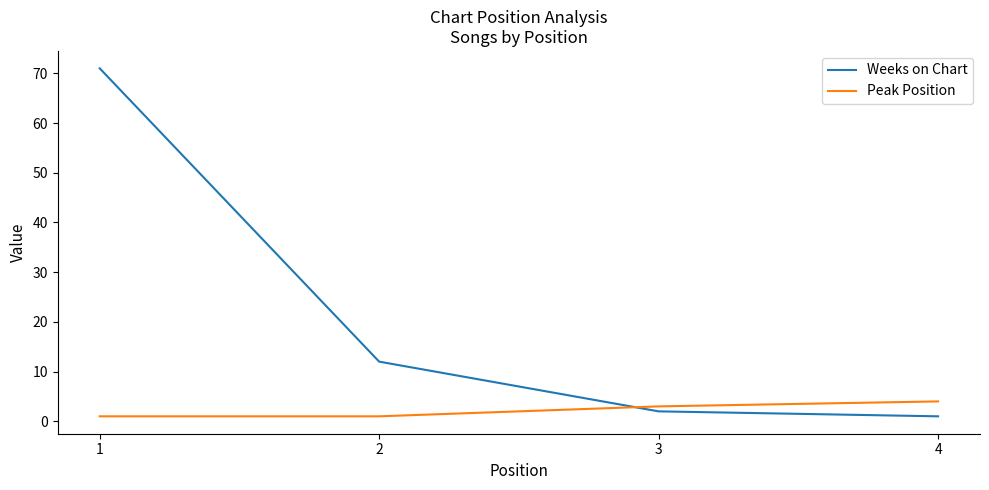

List the series in order of their overall mean, lowest first.

Peak Position, Weeks on Chart